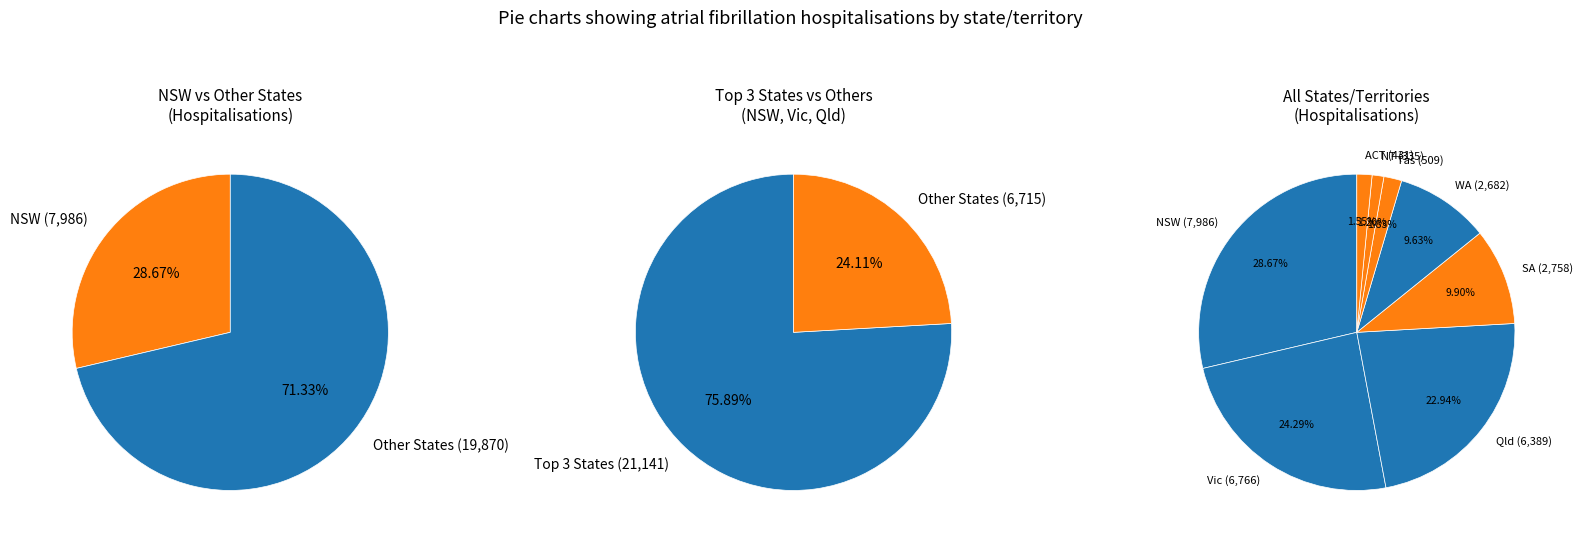

To the nearest percent, what is the difference between the Vic and Tas slice percentages?

22%